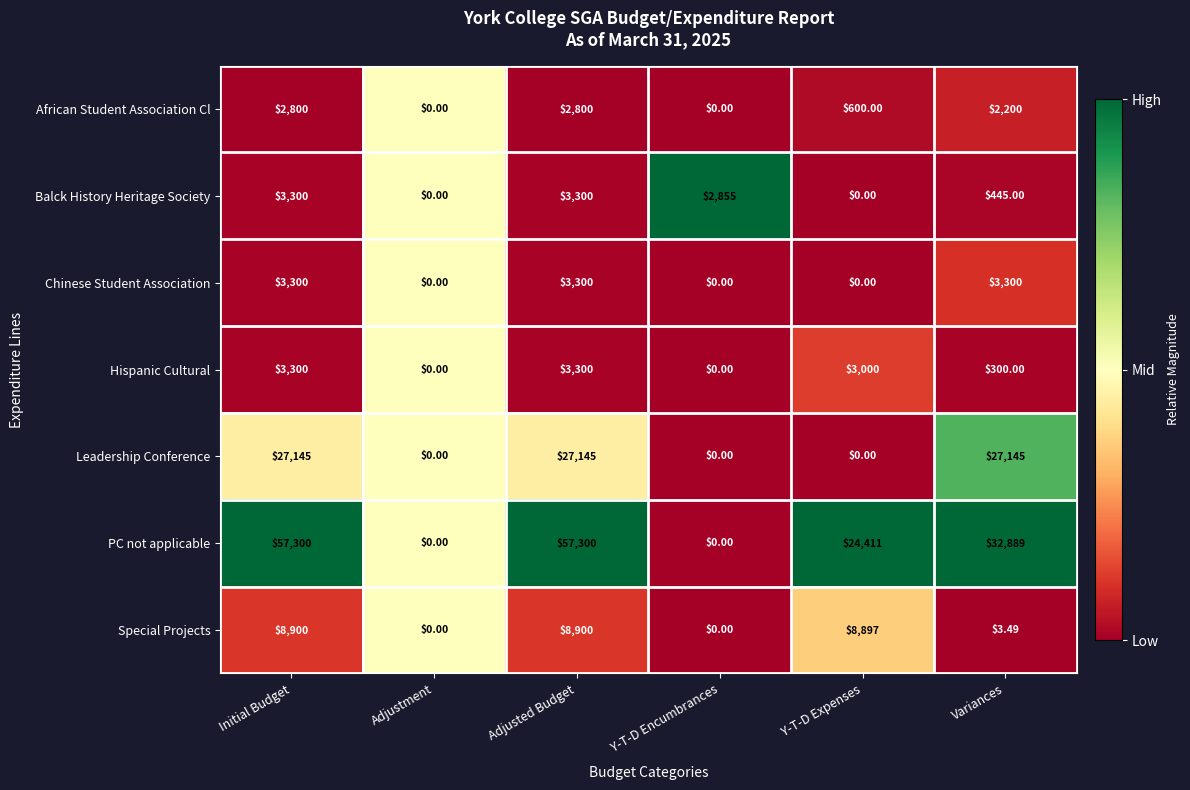

Is the value of PC not applicable at Adjustment greater than the value of Chinese Student Association at Adjusted Budget?

No